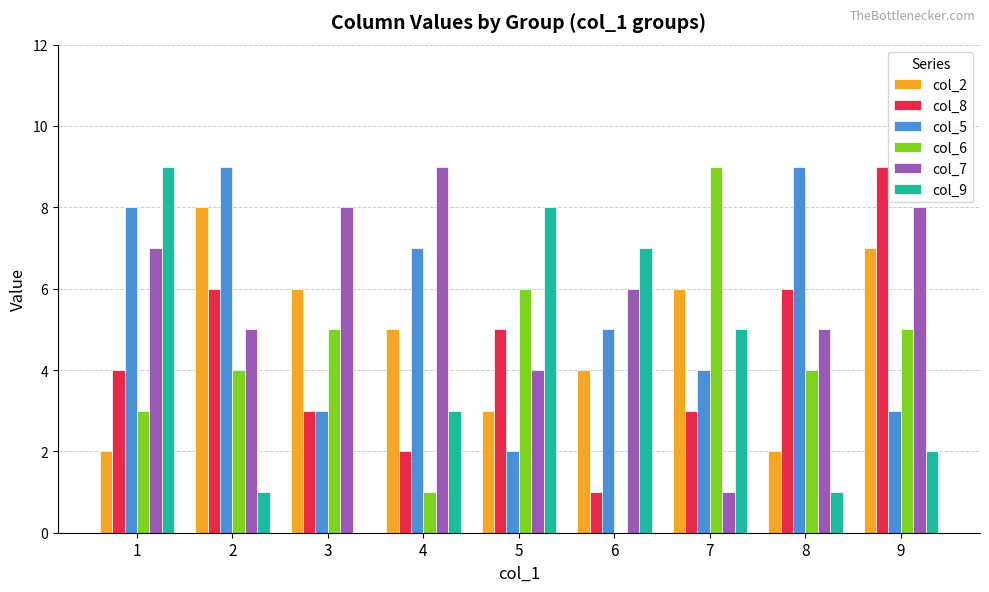

What is the difference between the col_6 values at 7 and 9?

4